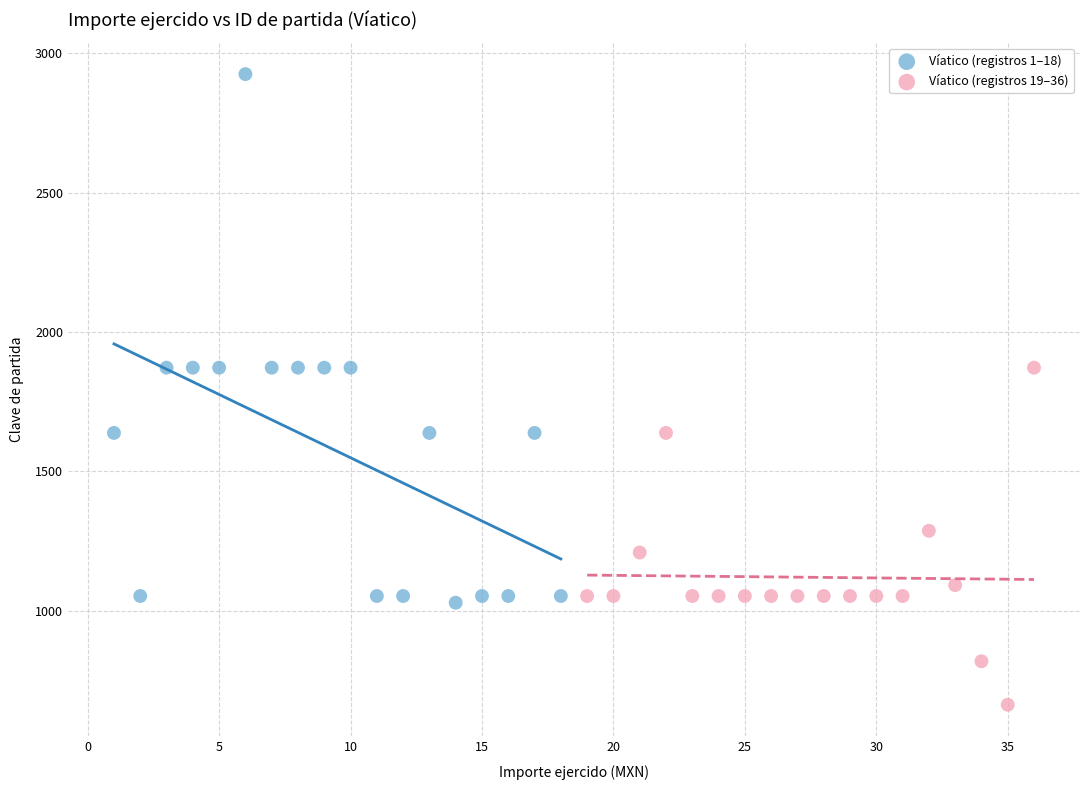

Which series contains the lowest Y value?

Víatico (registros 19–36)